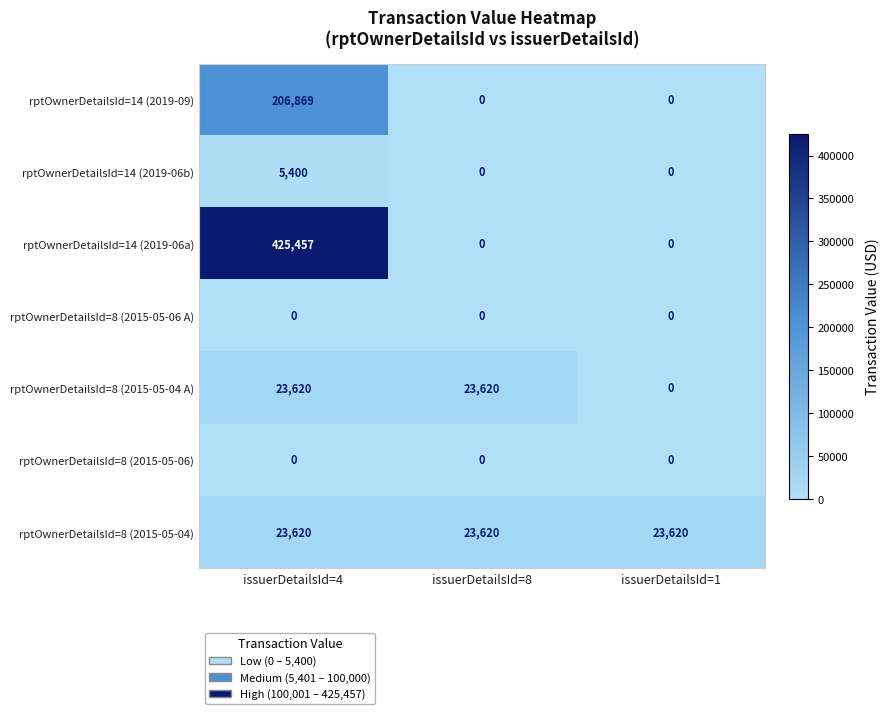

Which series has the widest spread of values?

rptOwnerDetailsId=14 (2019-06a)